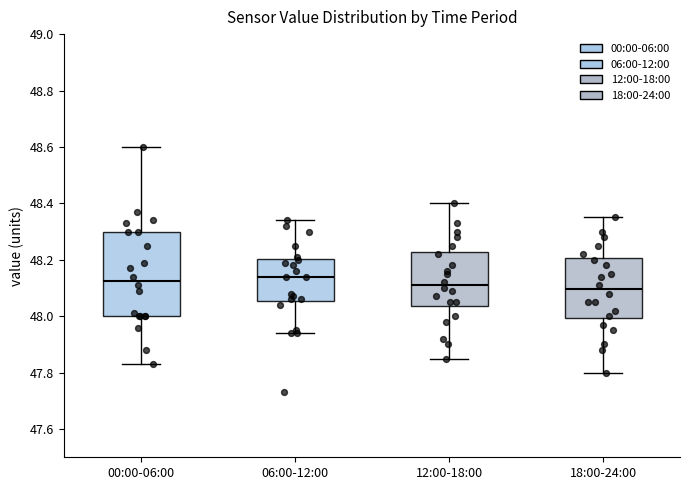

Where is the upper edge of the box for 00:00-06:00 on the y-axis? The values are not printed on the chart, so give them approximately, as read against the axis.

48.30